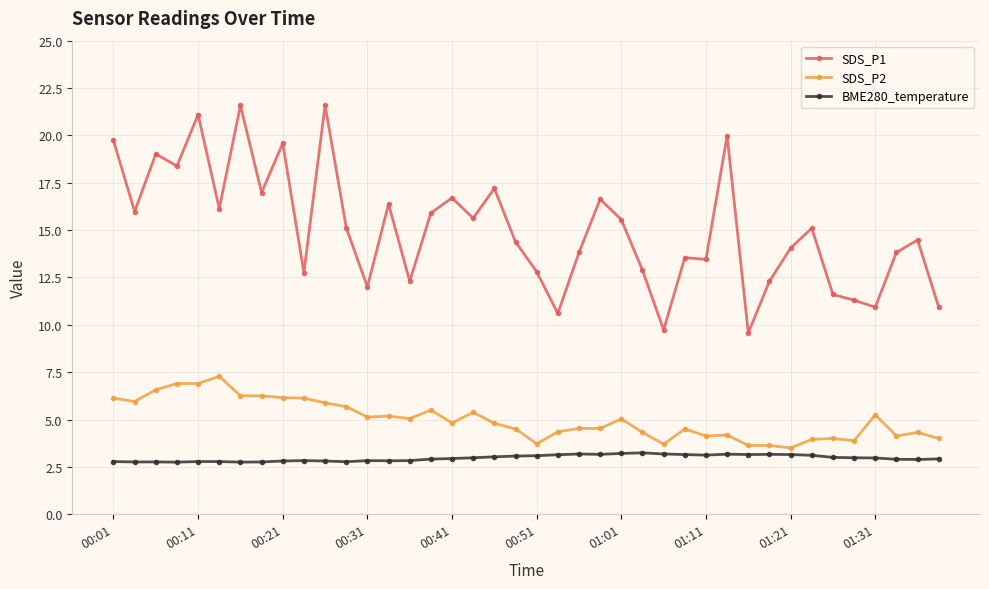

Which series has the largest range (max minus min)?

SDS_P1